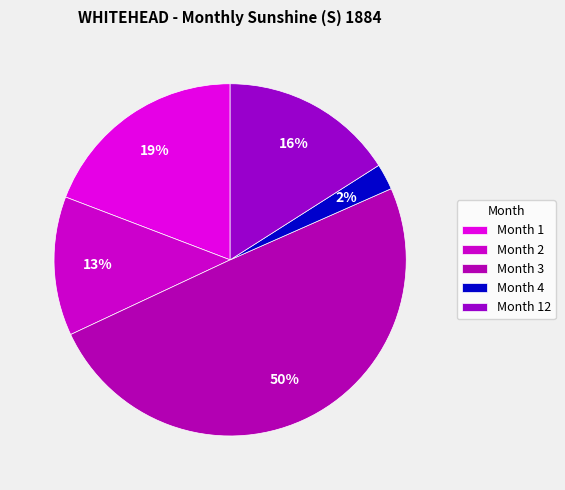

How many slices are in this pie chart?

5